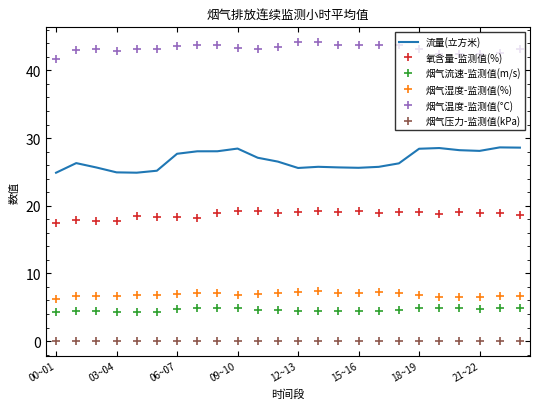

True or false: 氧含量-监测值(%) and 烟气流速-监测值(m/s) intersect in this chart.

False